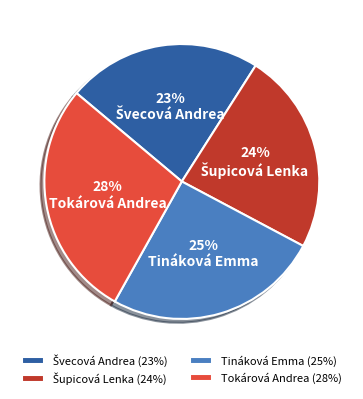

Do Tokárová Andrea and Tináková Emma together represent more than half of the pie?

Yes